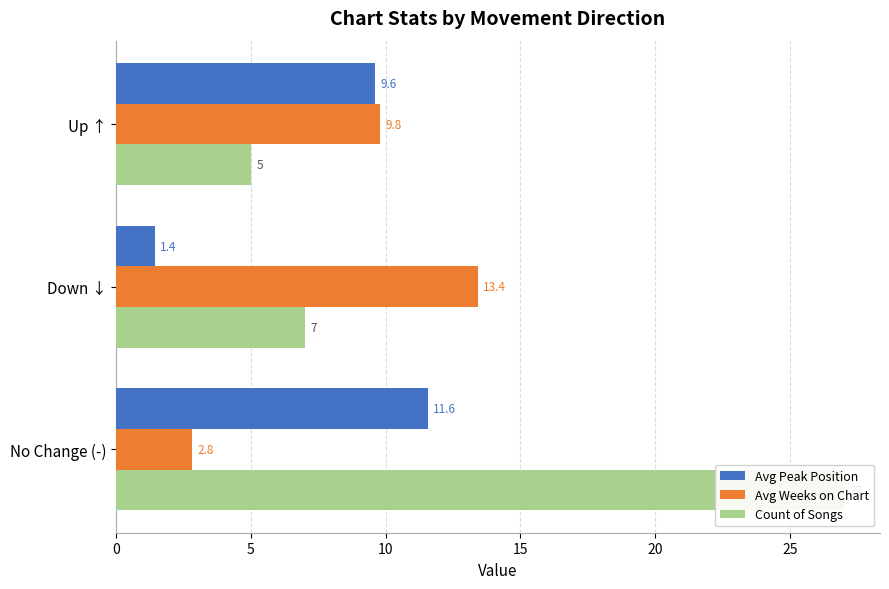

What is the sum of the Avg Peak Position values at No Change (-) and Up ↑?

21.2